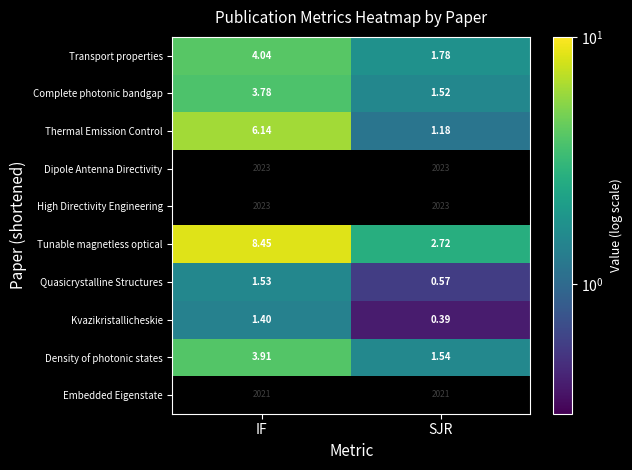

Is the value of Kvazikristallicheskie at IF greater than the value of Transport properties at SJR?

No